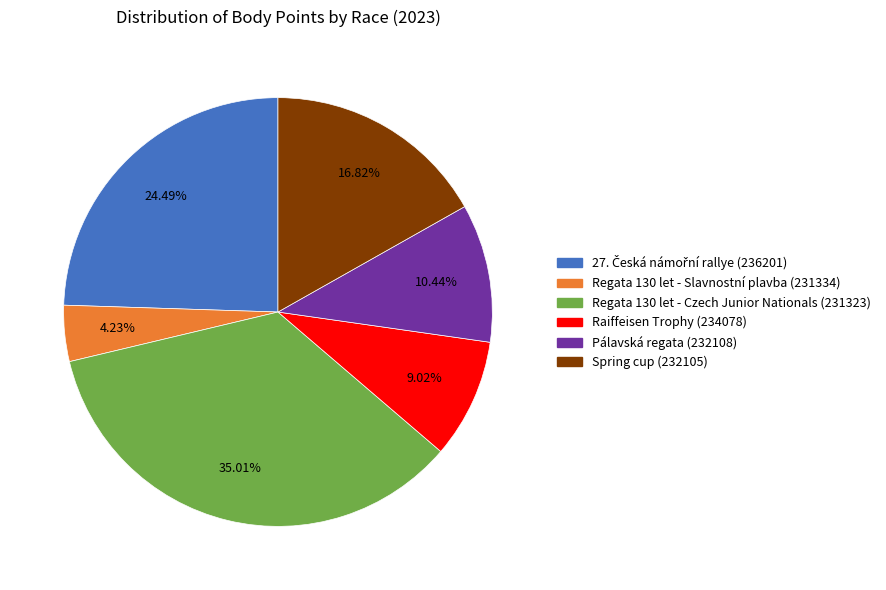

How many slices are in this pie chart?

6